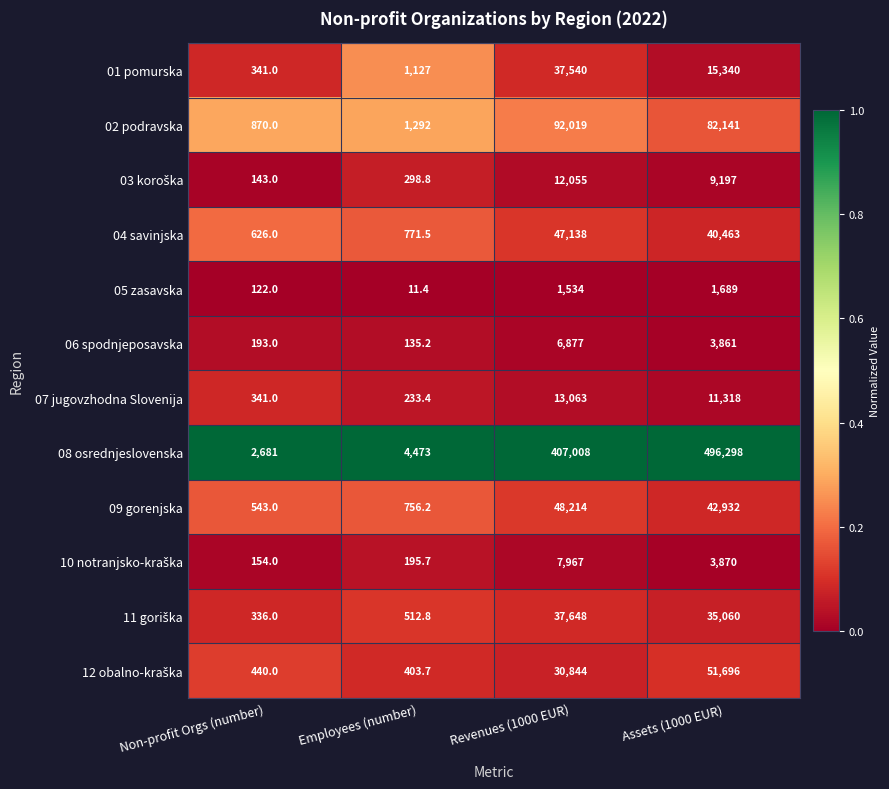

List the labels in order of 08 osrednjeslovenska value, largest first.

Assets (1000 EUR), Revenues (1000 EUR), Employees (number), Non-profit Orgs (number)